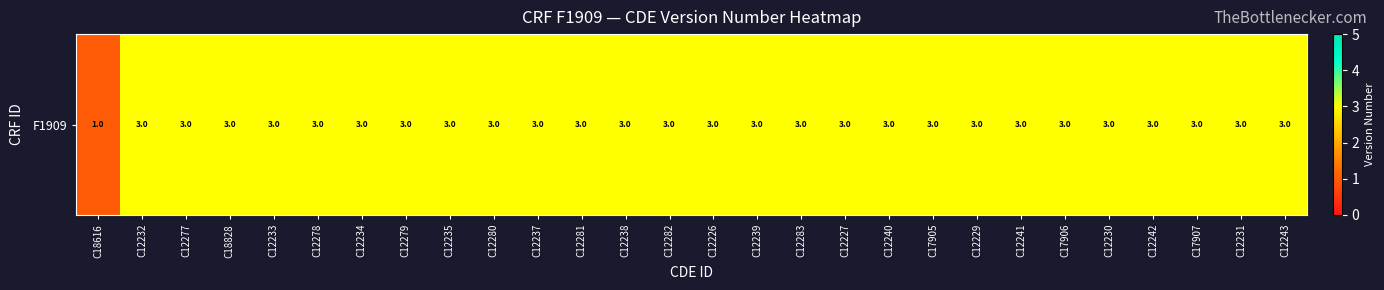

Approximately how many times larger is the value at C12234 compared to C12233?

1.0